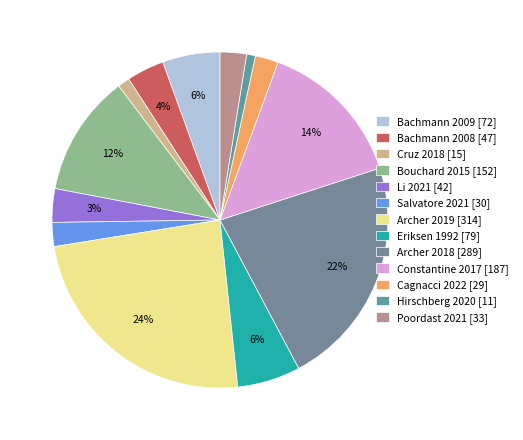

To the nearest percent, what is the combined percentage of Cruz 2018 and Archer 2019?

25%